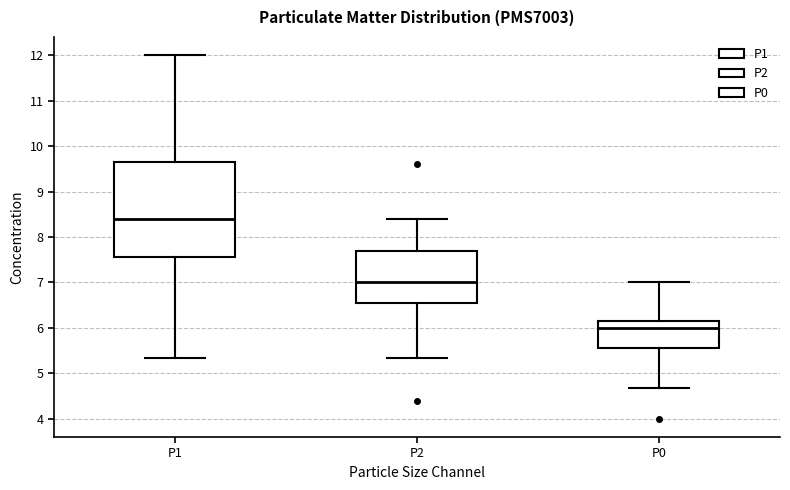

Which box's median line is the highest?

P1